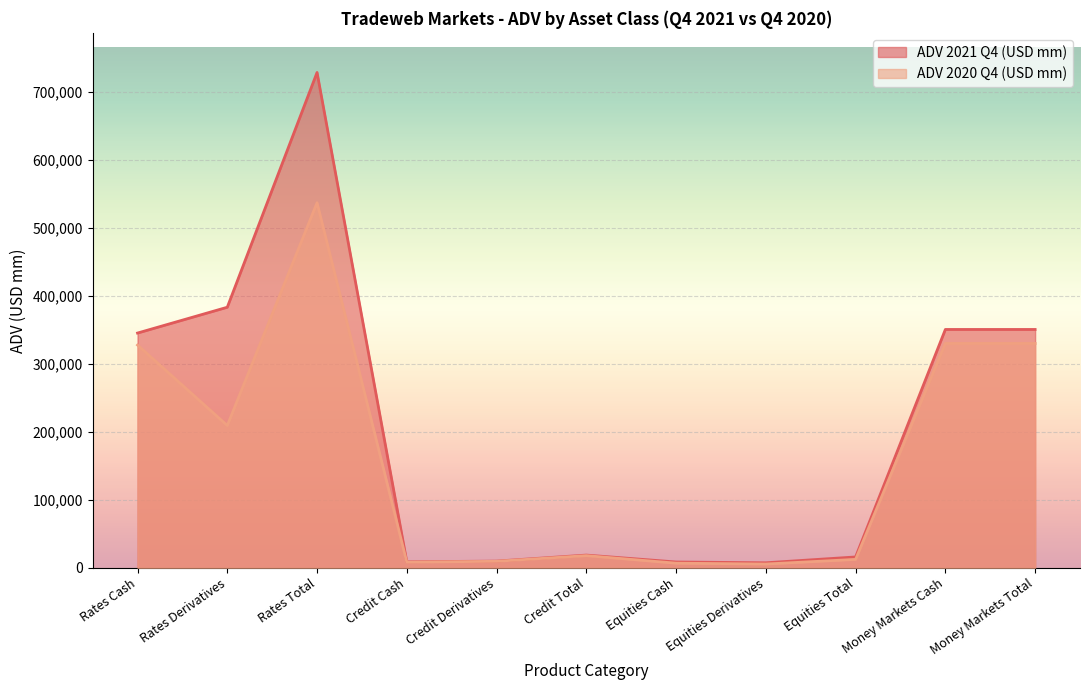

True or false: ADV 2021 Q4 (USD mm) and ADV 2020 Q4 (USD mm) cross at least once.

False